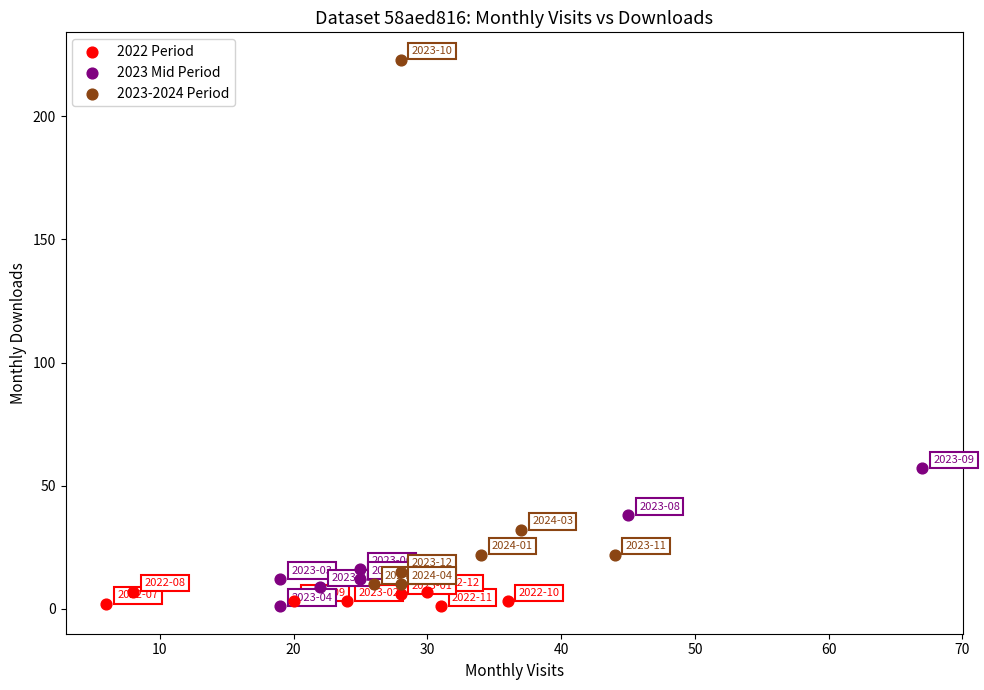

Which series has the largest Y range (max minus min)?

2023-2024 Period